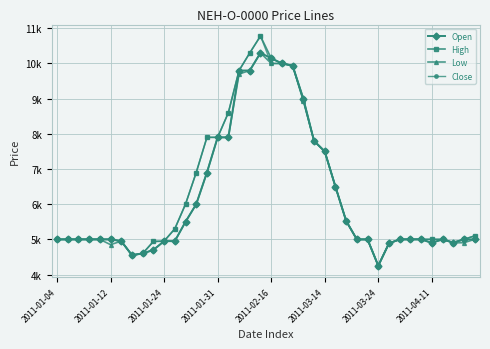

How many interior local peaks does the Low series have?

3